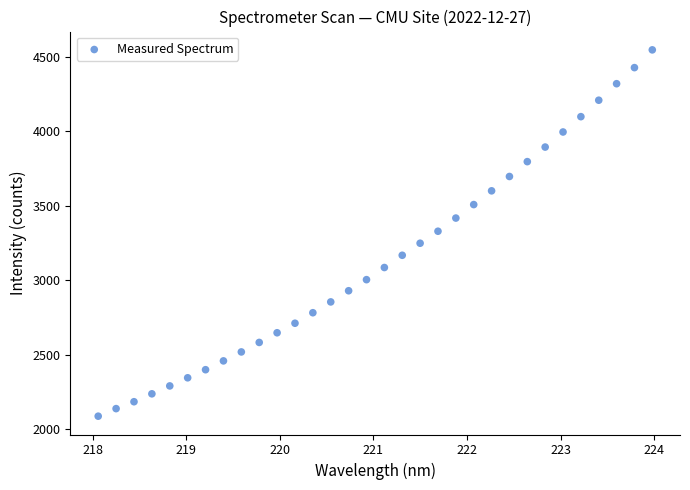

What is the range of X values (max minus min)?

5.9